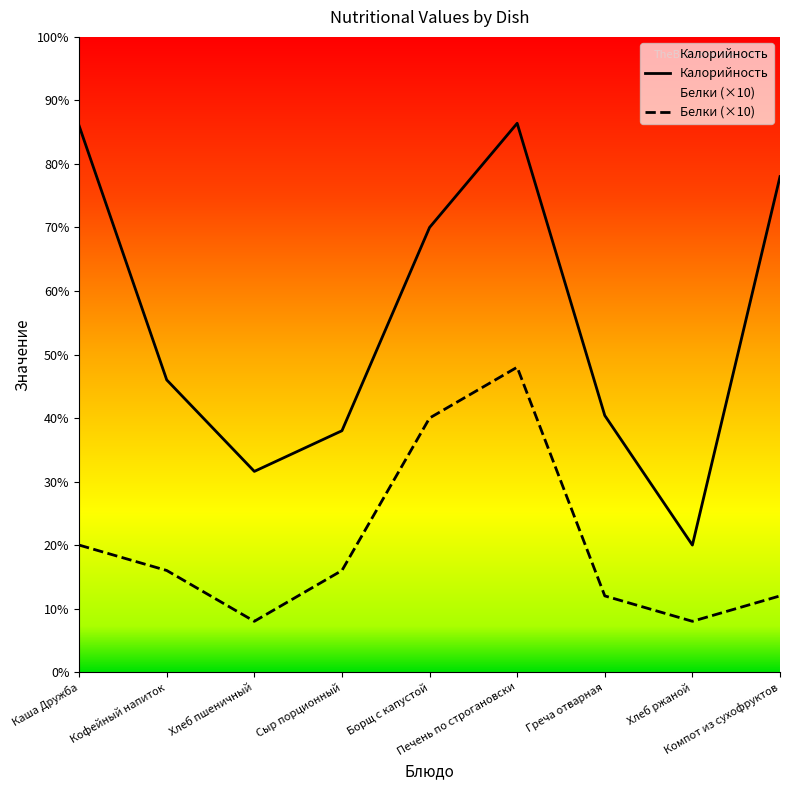

How many interior local peaks does the Калорийность series have?

1